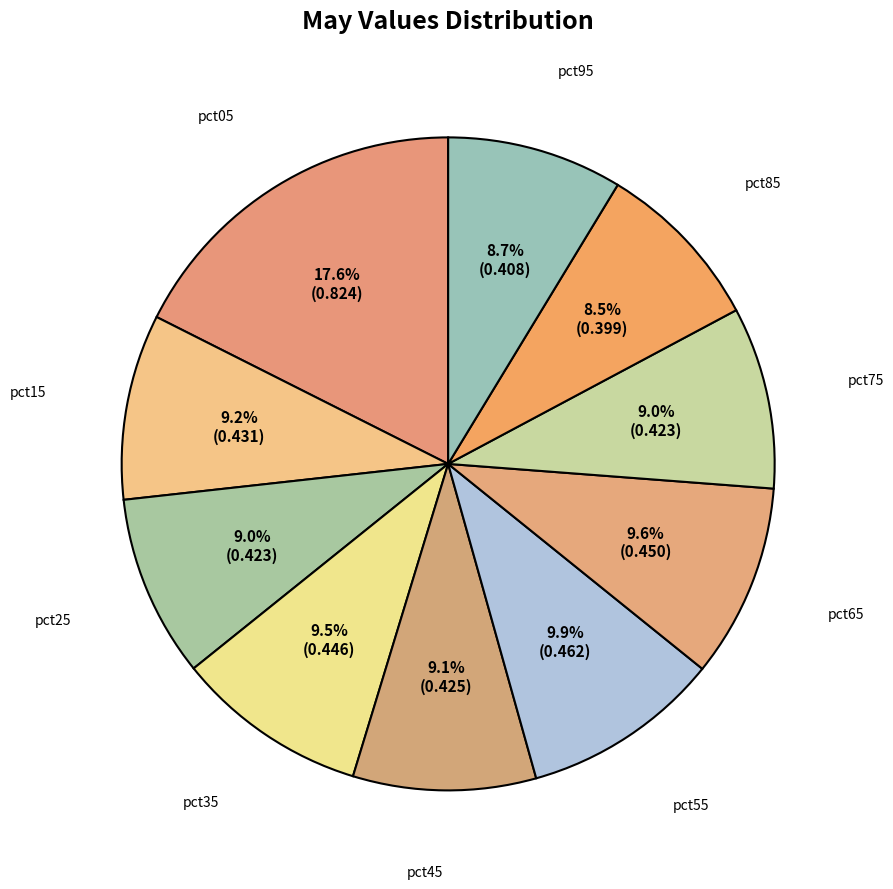

To the nearest percent, what portion does pct95 represent?

9%